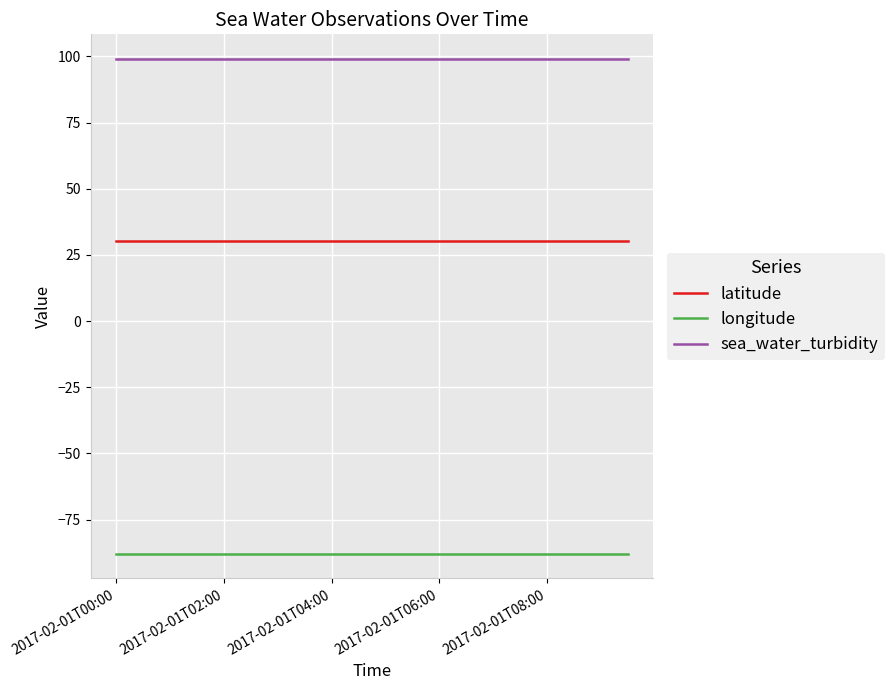

Rank the series by their average value, from lowest to highest.

longitude, latitude, sea_water_turbidity